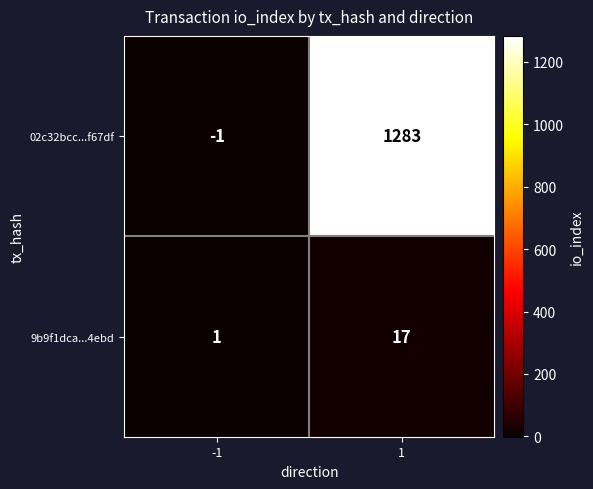

At which category does the chart reach its minimum across all series?

-1